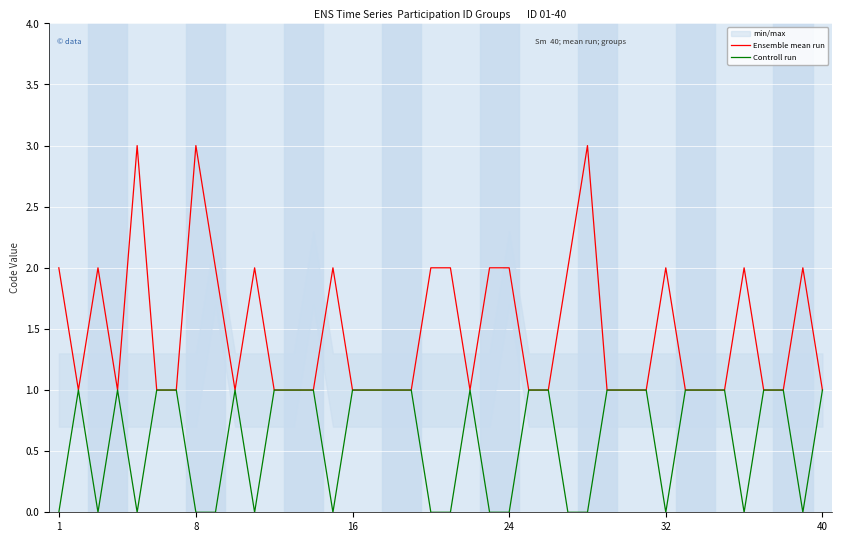

Where is Ensemble mean run nearest to the value 2?

1